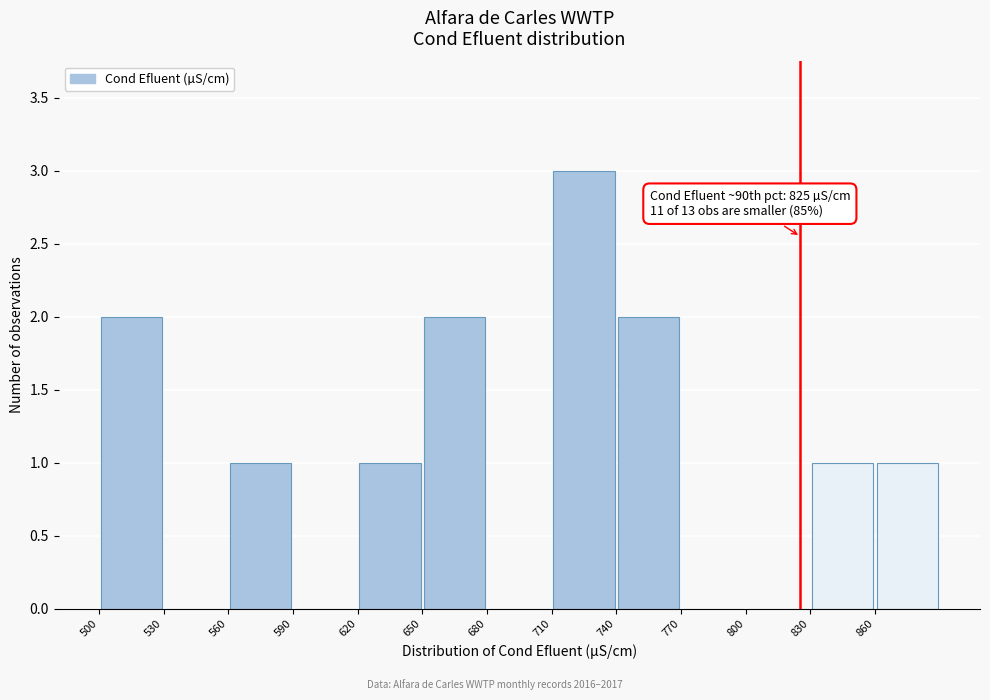

Which range on the x-axis has the tallest bar?

710 to 740